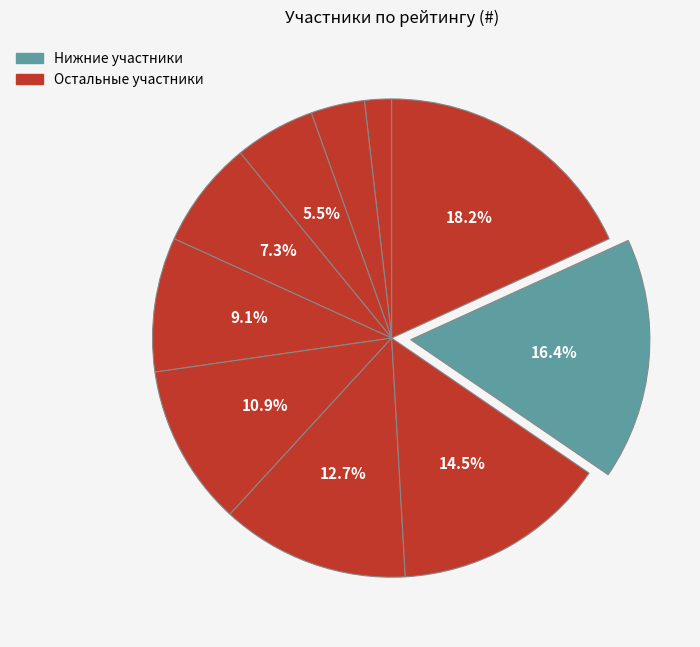

Count the number of slices in the pie.

10